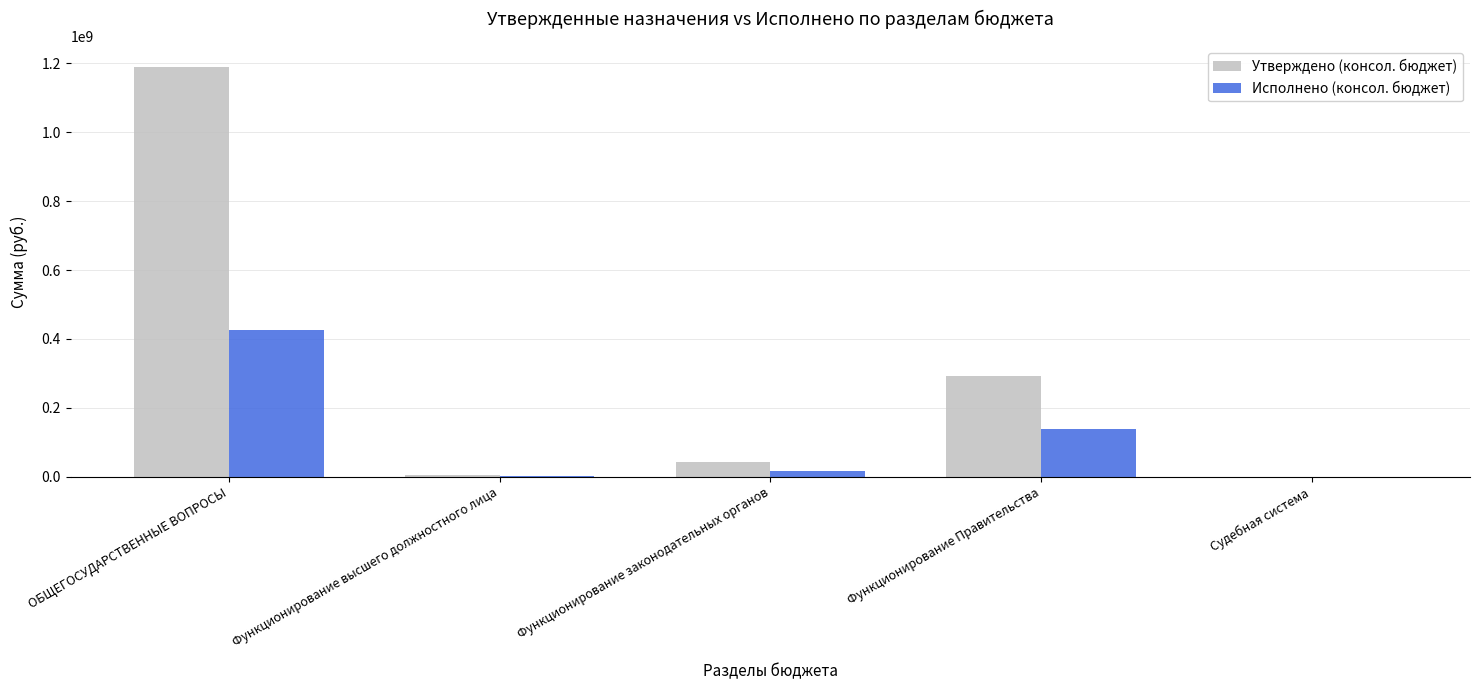

How many groups of bars are there?

5